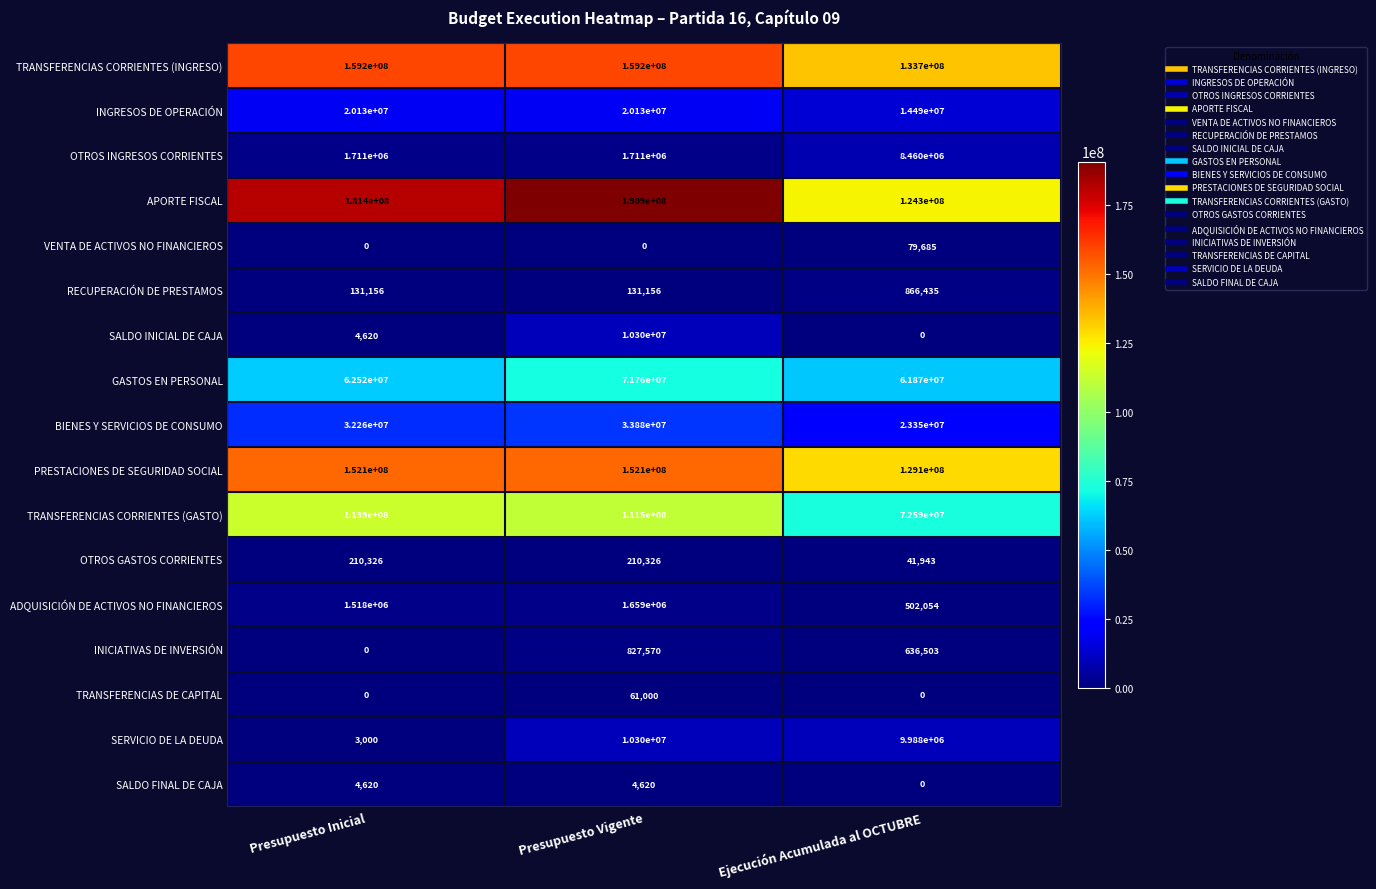

Which series has the largest total across all categories?

APORTE FISCAL